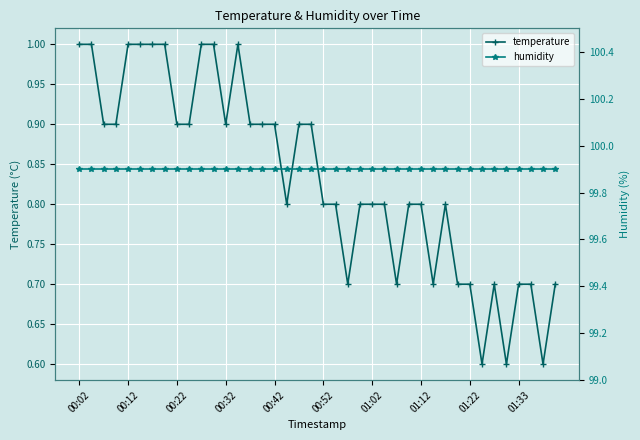

What is the difference between the maximum and minimum values in the temperature series?

0.4